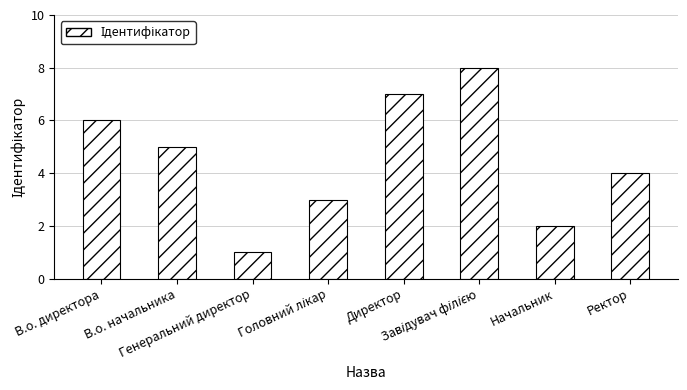

What is the greatest value displayed?

8